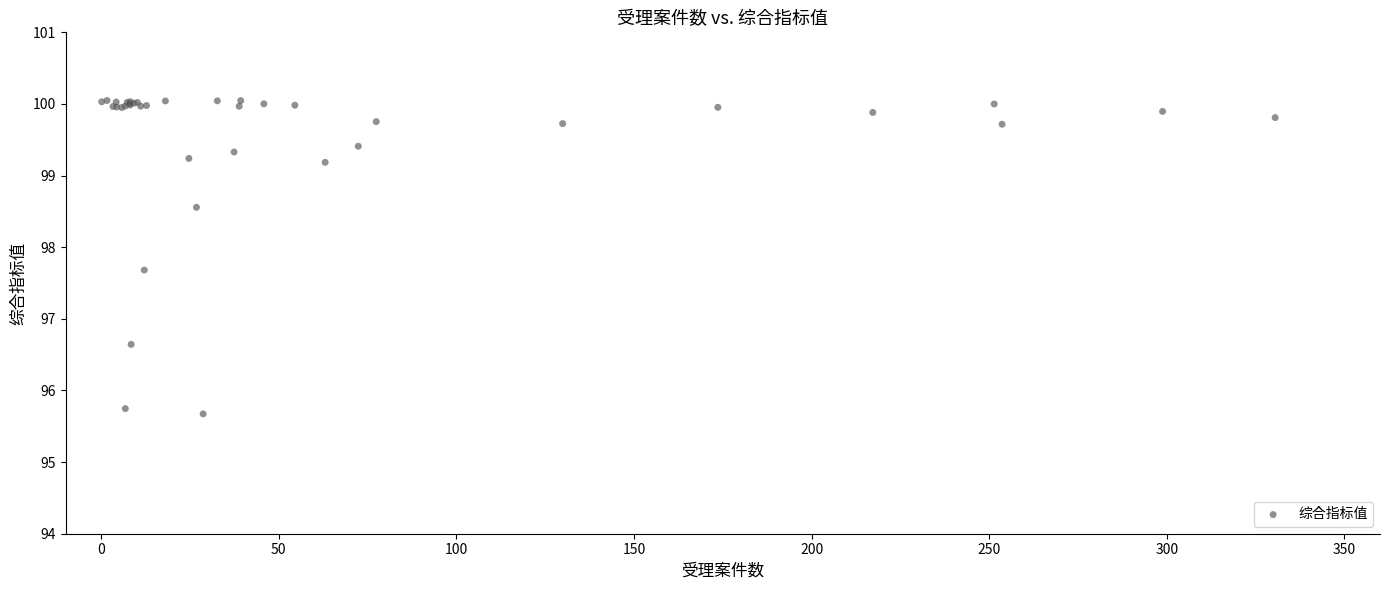

What Y value in the scatter plot is closest to 97?

96.6